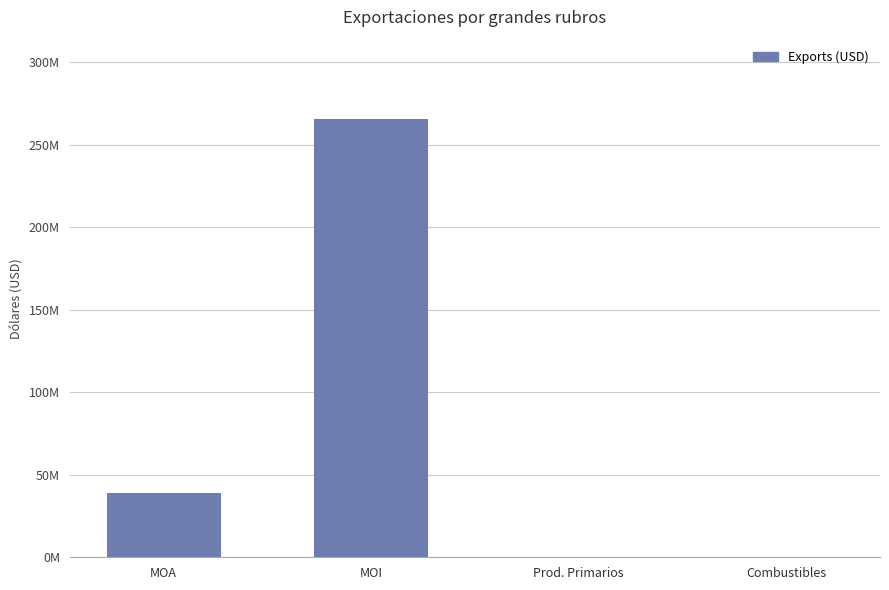

What is the label of the 2nd bar from the right?

Prod. Primarios